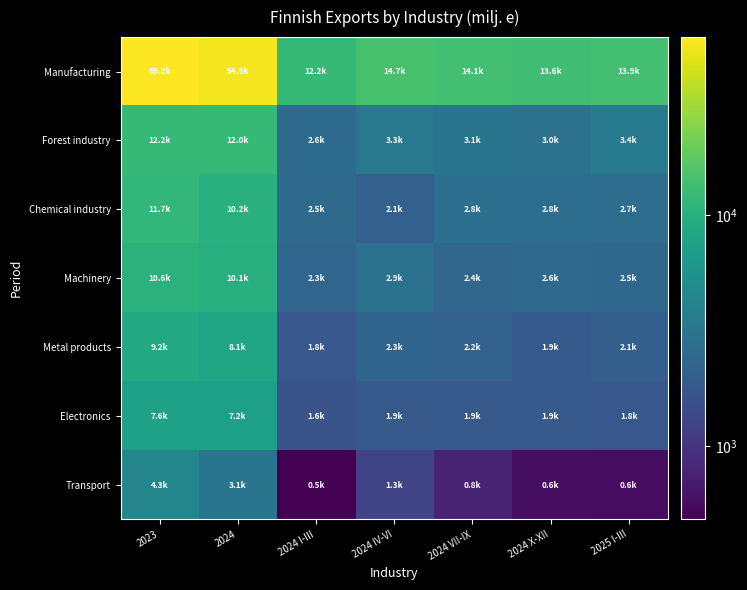

Which series has the largest total across all categories?

Manufacturing